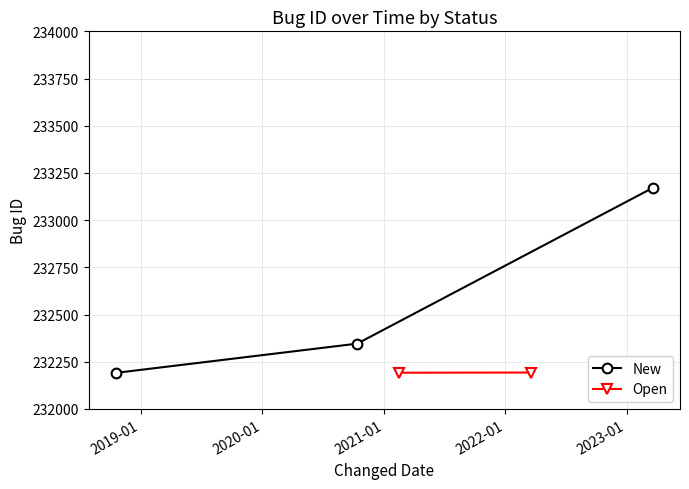

What is the highest value of the New series?

233172